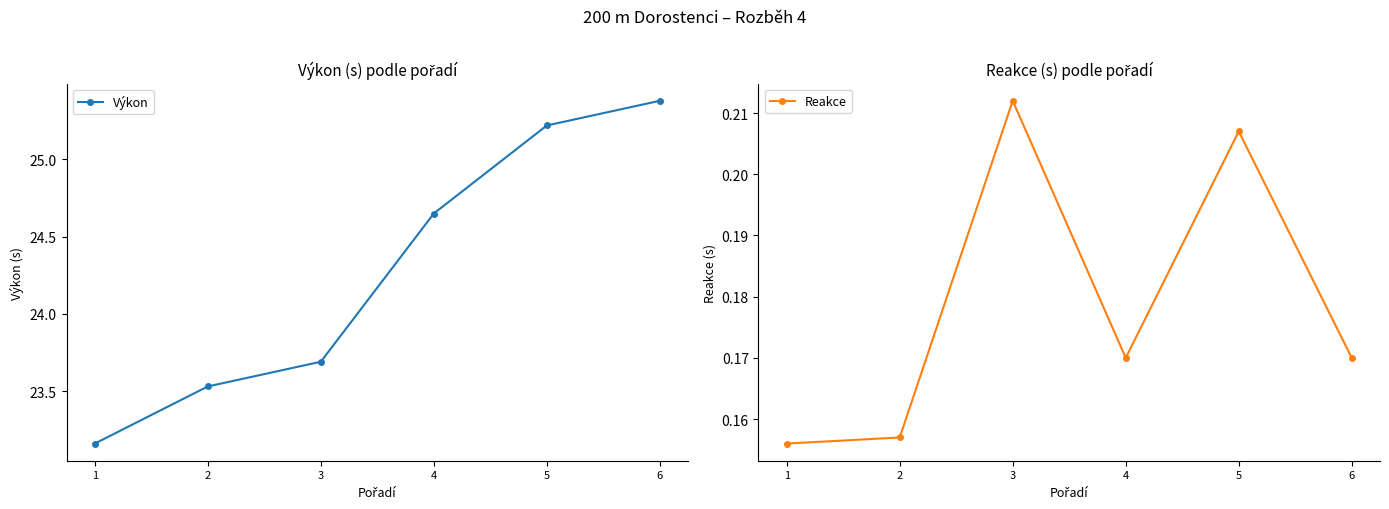

Rank the series at 5 from highest to lowest value.

Výkon, Reakce